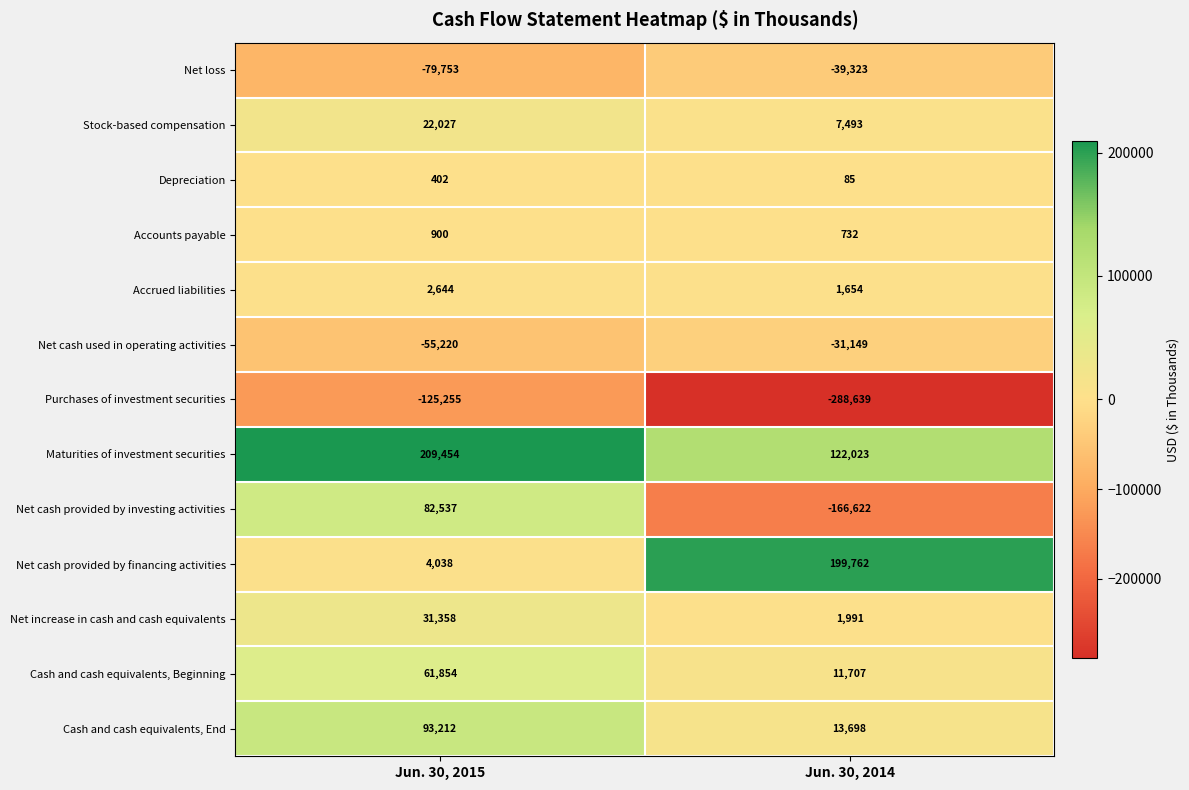

Rank the series by their maximum value, from lowest to highest.

Purchases of investment securities, Net loss, Net cash used in operating activities, Depreciation, Accounts payable, Accrued liabilities, Stock-based compensation, Net increase in cash and cash equivalents, Cash and cash equivalents, Beginning, Net cash provided by investing activities, Cash and cash equivalents, End, Net cash provided by financing activities, Maturities of investment securities